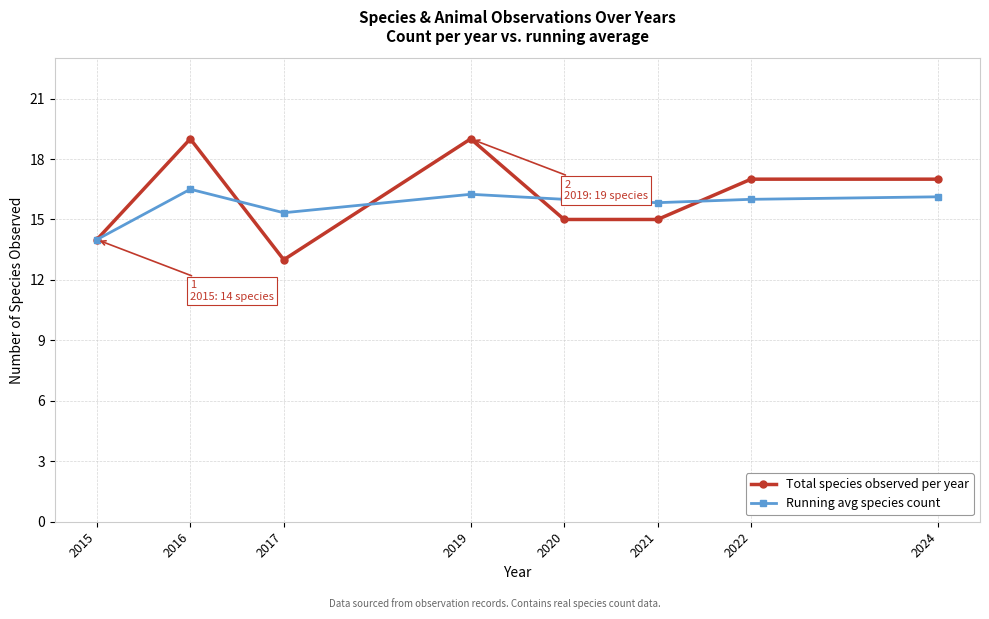

At which label is Running avg species count closest to 15?

2017